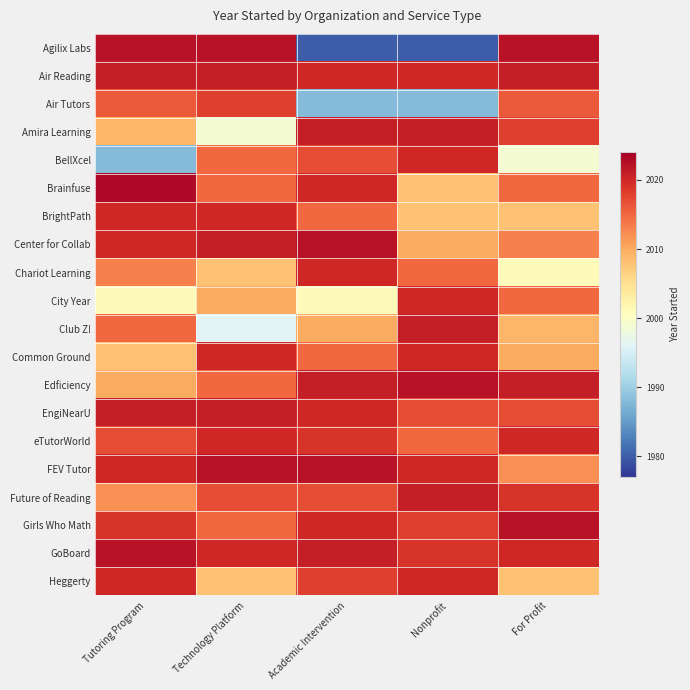

Reading right to left, transcribe all the data shown in this chart.

Agilix Labs: For Profit=2022	Nonprofit=1980	Academic Intervention=1980	Technology Platform=2022	Tutoring Program=2022
Air Reading: For Profit=2021	Nonprofit=2020	Academic Intervention=2020	Technology Platform=2021	Tutoring Program=2021
Air Tutors: For Profit=2016	Nonprofit=1988	Academic Intervention=1988	Technology Platform=2018	Tutoring Program=2016
Amira Learning: For Profit=2018	Nonprofit=2021	Academic Intervention=2021	Technology Platform=1999	Tutoring Program=2009
BellXcel: For Profit=1999	Nonprofit=2020	Academic Intervention=2017	Technology Platform=2015	Tutoring Program=1988
Brainfuse: For Profit=2015	Nonprofit=2008	Academic Intervention=2020	Technology Platform=2015	Tutoring Program=2023
BrightPath: For Profit=2008	Nonprofit=2008	Academic Intervention=2015	Technology Platform=2020	Tutoring Program=2020
Center for Collab: For Profit=2013	Nonprofit=2010	Academic Intervention=2022	Technology Platform=2021	Tutoring Program=2020
Chariot Learning: For Profit=2001	Nonprofit=2015	Academic Intervention=2020	Technology Platform=2008	Tutoring Program=2013
City Year: For Profit=2015	Nonprofit=2020	Academic Intervention=2001	Technology Platform=2010	Tutoring Program=2001
Club Z!: For Profit=2009	Nonprofit=2021	Academic Intervention=2010	Technology Platform=1996	Tutoring Program=2015
Common Ground: For Profit=2010	Nonprofit=2020	Academic Intervention=2015	Technology Platform=2020	Tutoring Program=2008
Edficiency: For Profit=2021	Nonprofit=2022	Academic Intervention=2021	Technology Platform=2015	Tutoring Program=2010
EngiNearU: For Profit=2017	Nonprofit=2017	Academic Intervention=2020	Technology Platform=2021	Tutoring Program=2021
eTutorWorld: For Profit=2020	Nonprofit=2015	Academic Intervention=2019	Technology Platform=2020	Tutoring Program=2017
FEV Tutor: For Profit=2012	Nonprofit=2020	Academic Intervention=2022	Technology Platform=2022	Tutoring Program=2020
Future of Reading: For Profit=2019	Nonprofit=2021	Academic Intervention=2017	Technology Platform=2017	Tutoring Program=2012
Girls Who Math: For Profit=2022	Nonprofit=2018	Academic Intervention=2020	Technology Platform=2015	Tutoring Program=2019
GoBoard: For Profit=2020	Nonprofit=2019	Academic Intervention=2021	Technology Platform=2020	Tutoring Program=2022
Heggerty: For Profit=2008	Nonprofit=2020	Academic Intervention=2018	Technology Platform=2008	Tutoring Program=2020